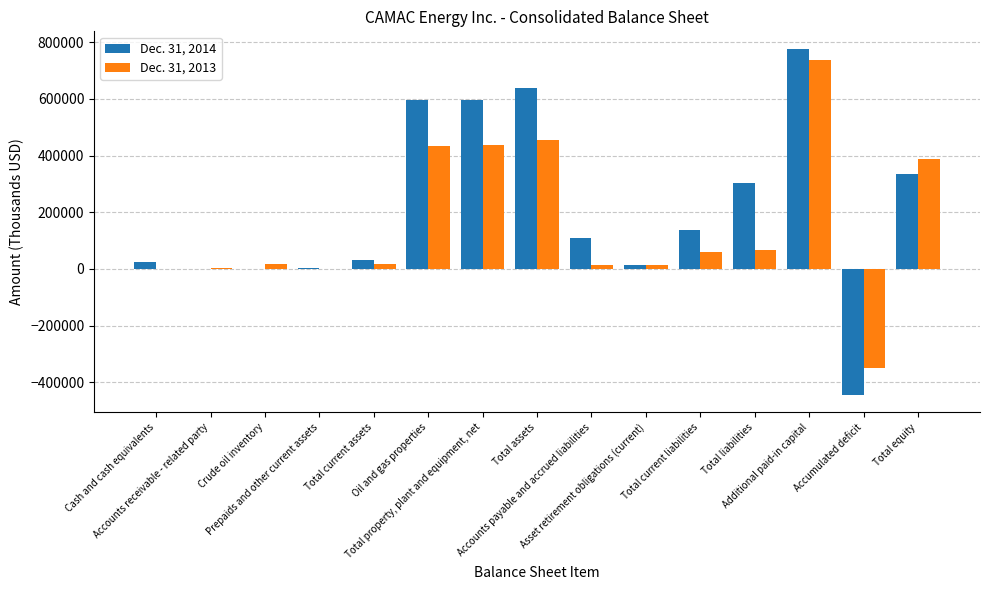

Which label corresponds to the largest value in the chart?

Additional paid-in capital